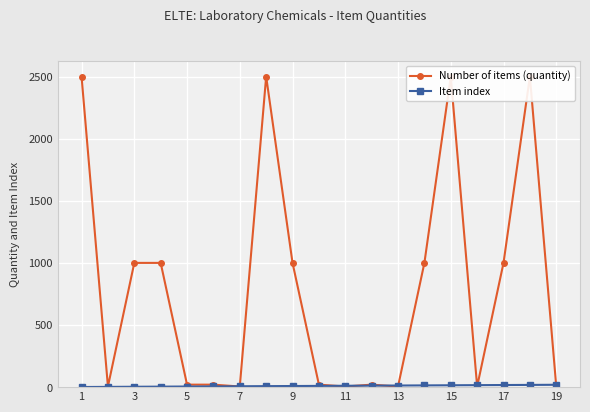

What is the difference between the second highest and second lowest values in the Number of items (quantity) series?

2495